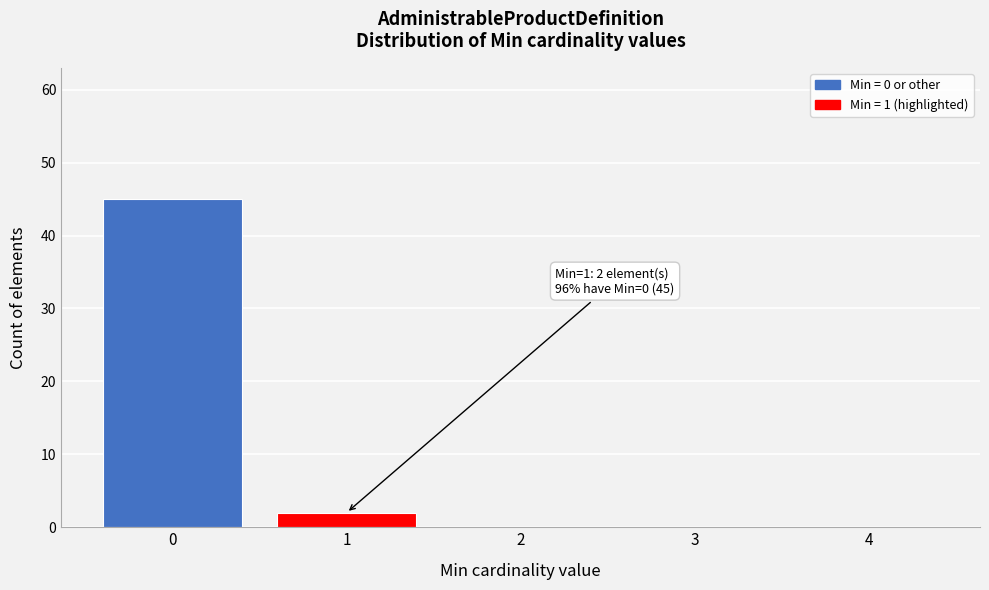

Reading left to right, transcribe all the data shown in this chart.

0=45	1=2	2=0	3=0	4=0